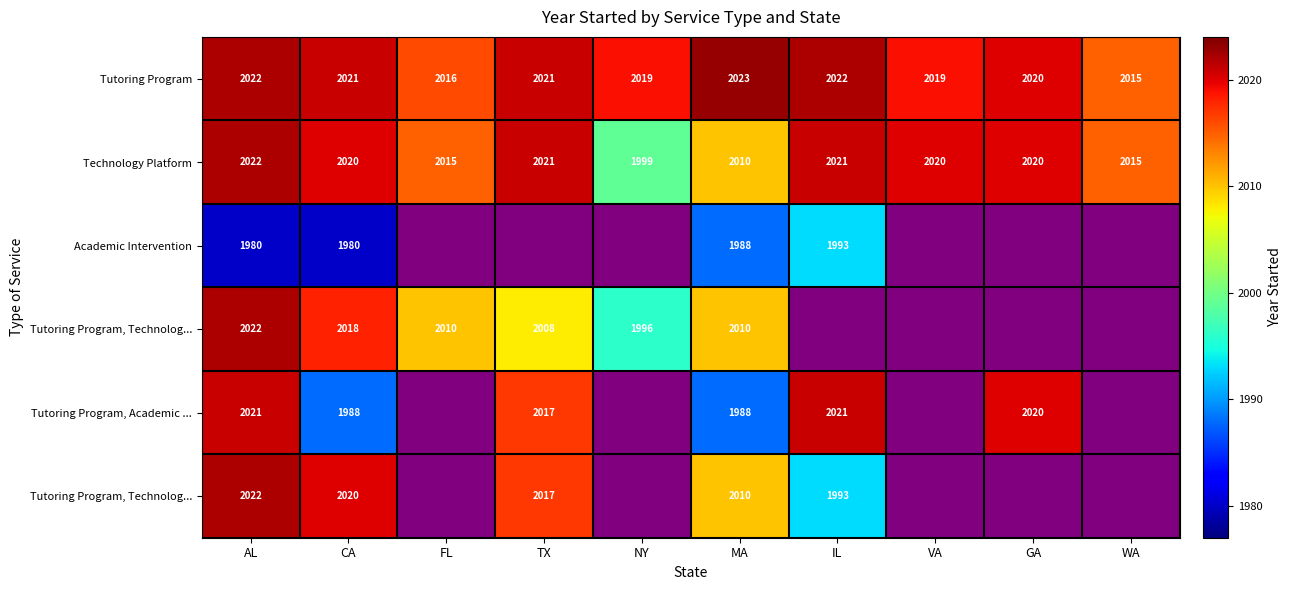

Between NY and GA, which is larger?

GA